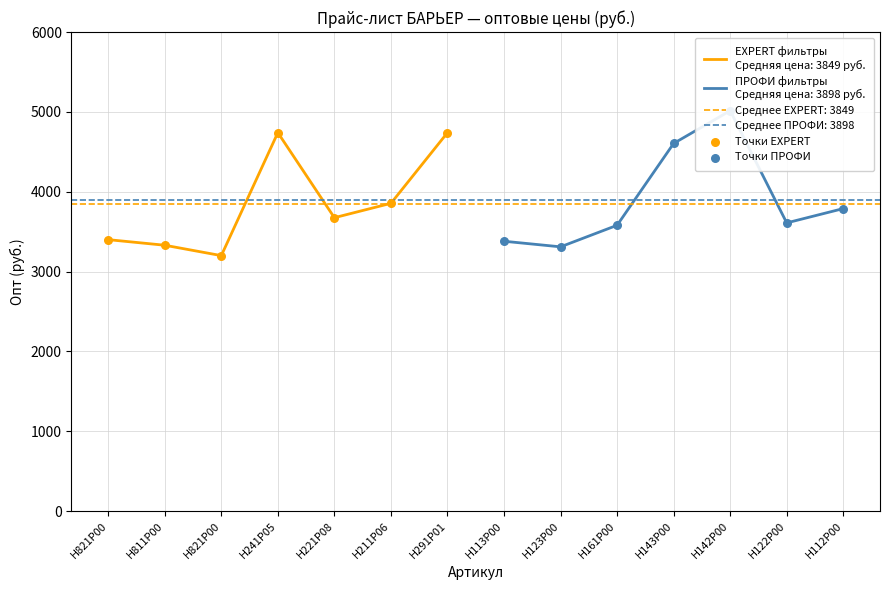

At which category is the sum across all series the highest?

Н241Р05